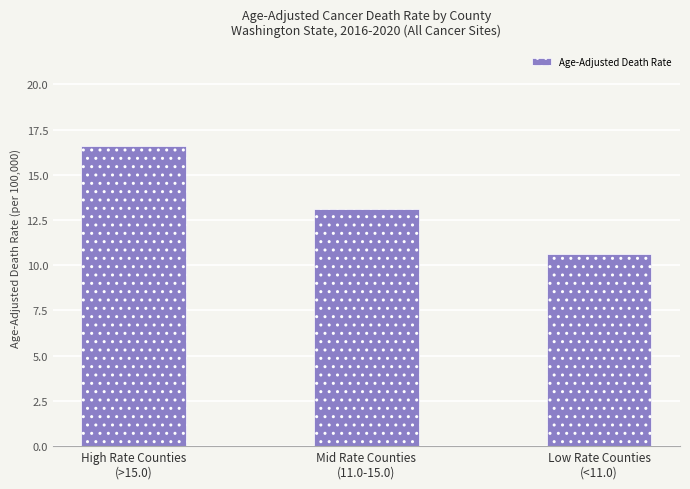

Is it true that the value at Low Rate Counties
(<11.0) is 3.8?

False